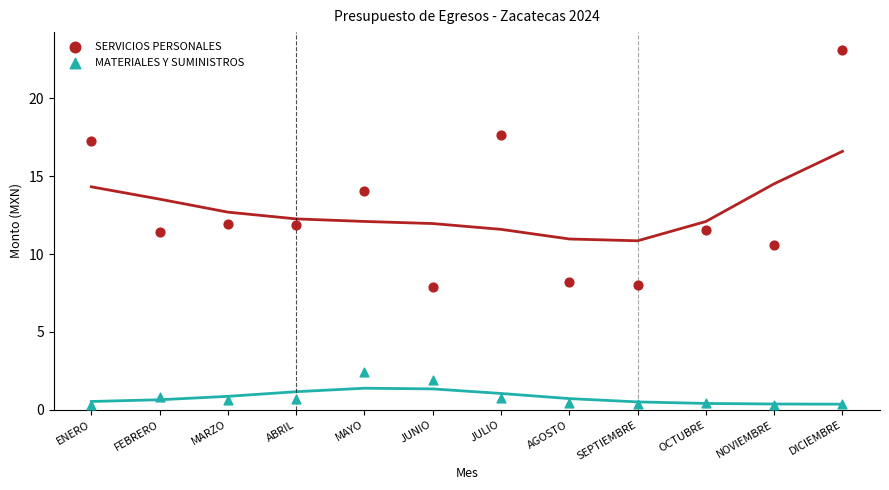

Across all data points, what is the range of Y values (max minus min)?

22.8